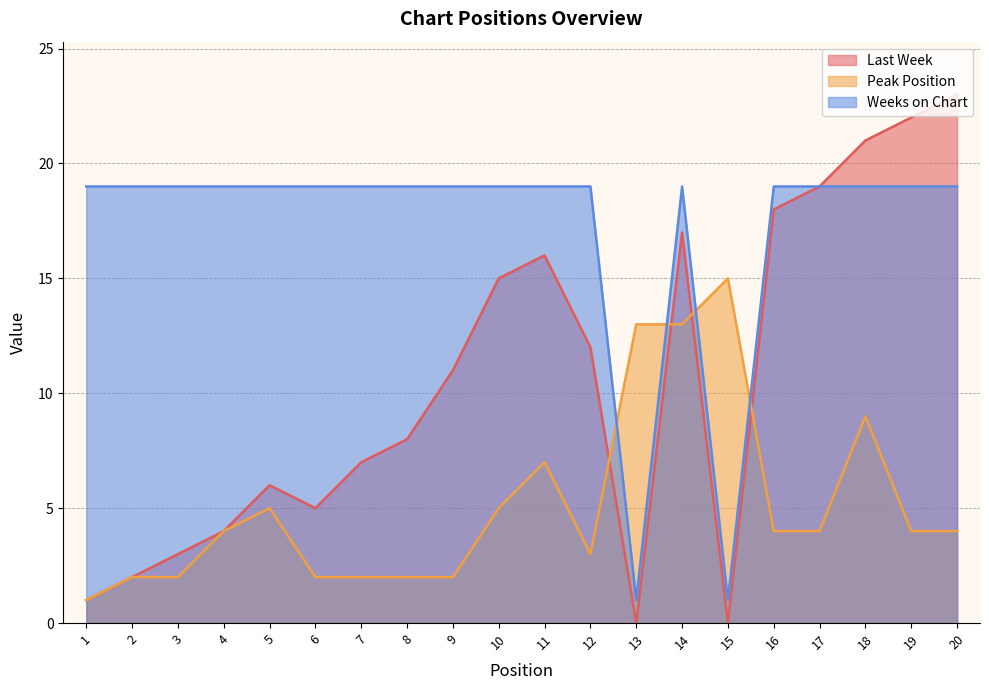

Reading right to left, extract all data points from this chart.

Last Week: 23	22	21	19	18	0	17	0	12	16	15	11	8	7	5	6	4	3	2	1
Peak Position: 4	4	9	4	4	15	13	13	3	7	5	2	2	2	2	5	4	2	2	1
Weeks on Chart: 19	19	19	19	19	1	19	1	19	19	19	19	19	19	19	19	19	19	19	19